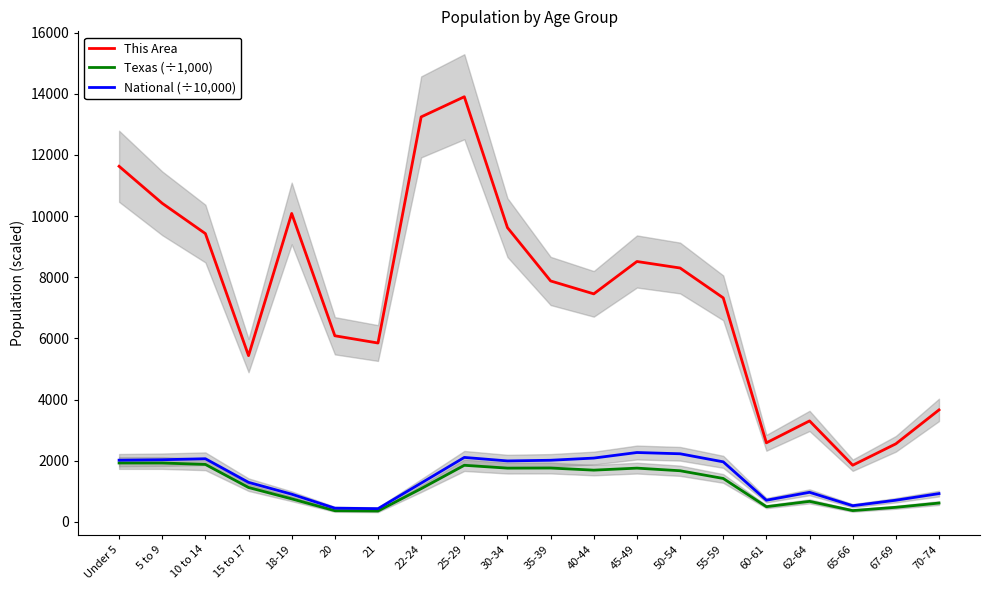

What position from the right is 18-19?

16